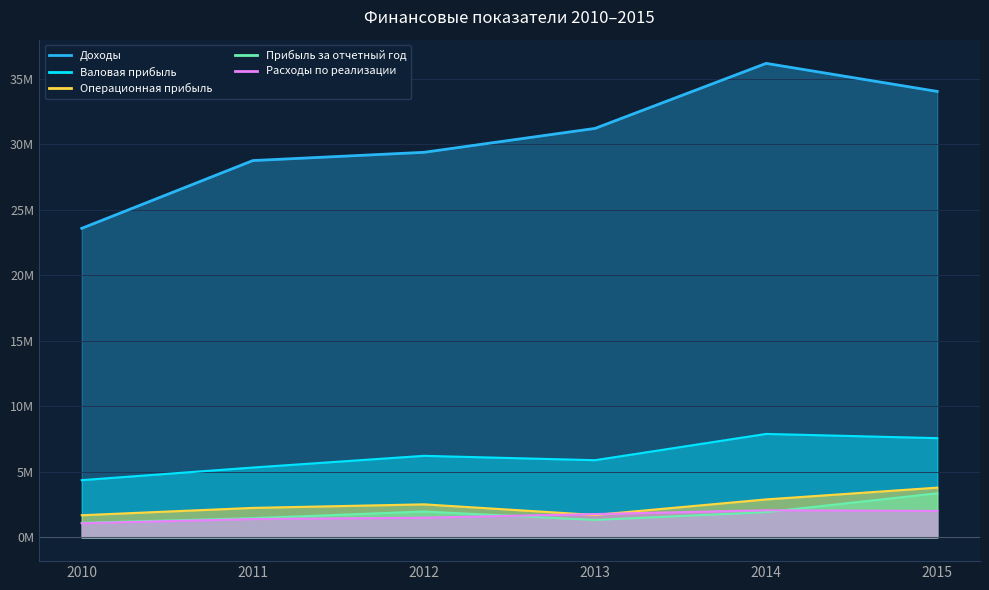

True or false: Прибыль за отчетный год and Валовая прибыль cross at least once.

False